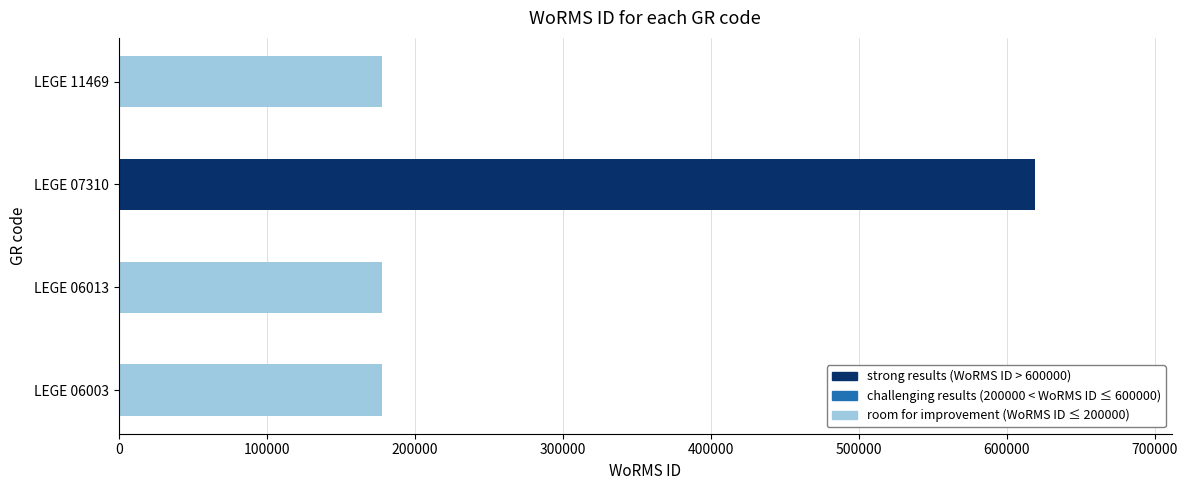

What value does the data have at LEGE 11469?

177595